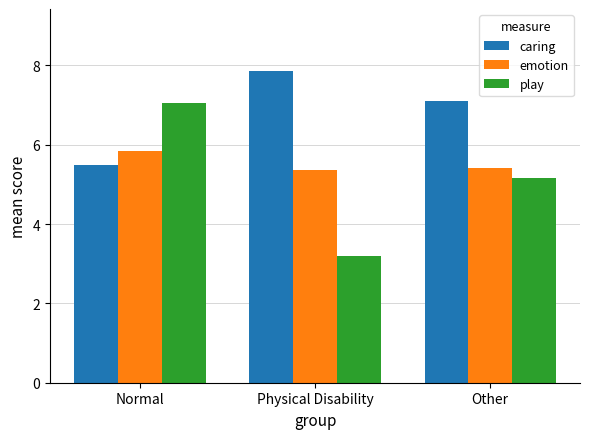

Rank the series at Normal from highest to lowest value.

play, emotion, caring